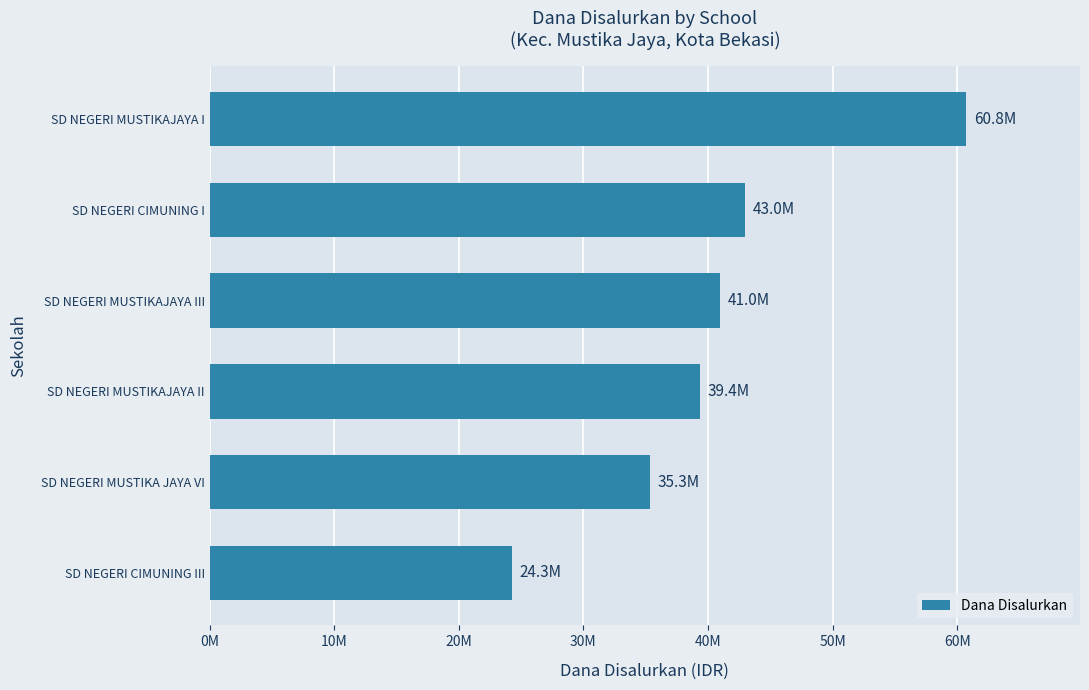

Rank the categories by value from lowest to highest.

SD NEGERI CIMUNING III, SD NEGERI MUSTIKA JAYA VI, SD NEGERI MUSTIKAJAYA II, SD NEGERI MUSTIKAJAYA III, SD NEGERI CIMUNING I, SD NEGERI MUSTIKAJAYA I